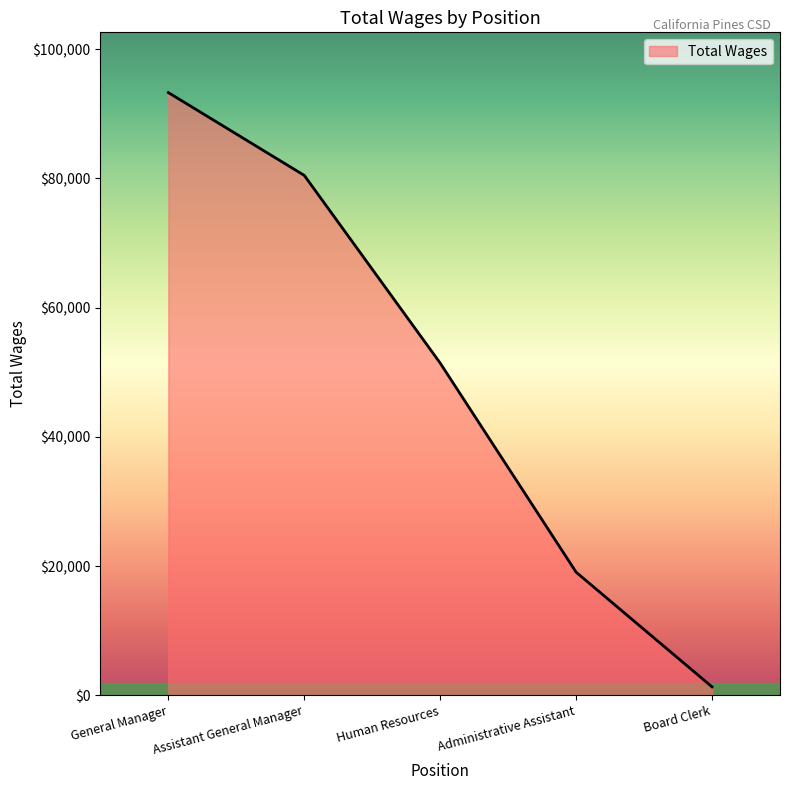

Which has a higher value, Human Resources or Board Clerk?

Human Resources